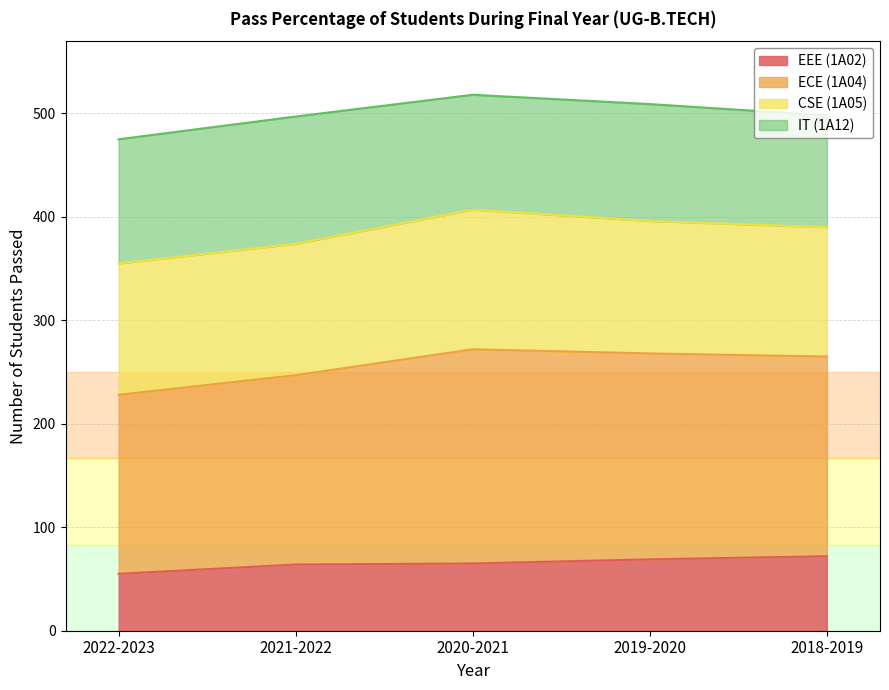

True or false: ECE (1A04) and EEE (1A02) intersect in this chart.

False